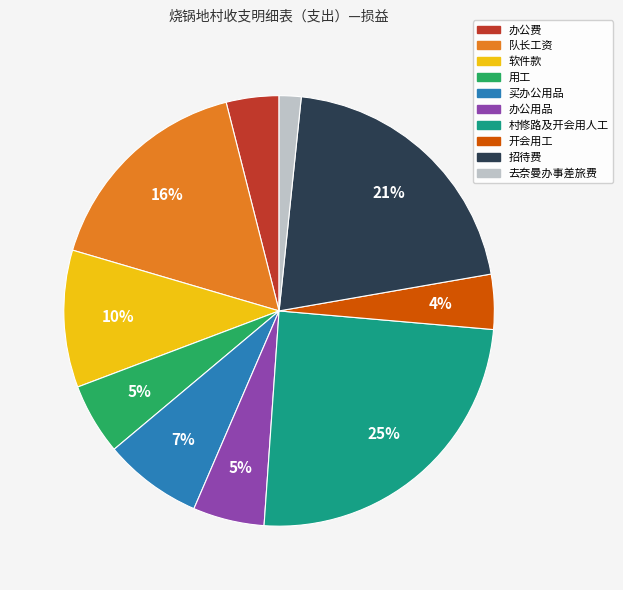

How many slices are in this pie chart?

10